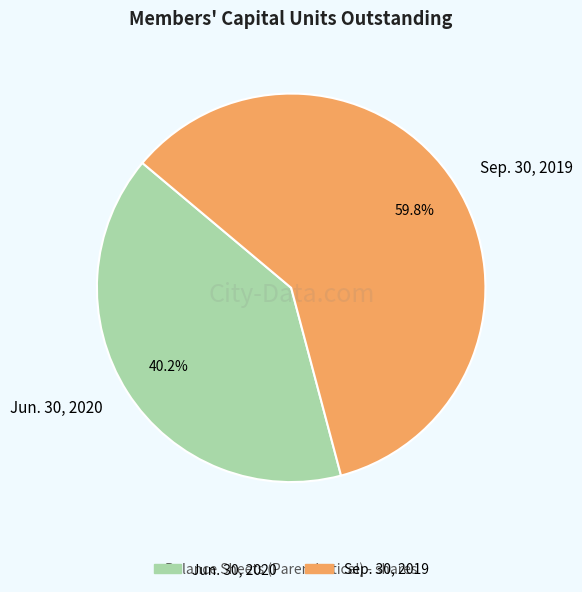

Is there any slice that represents more than half of the pie?

Yes